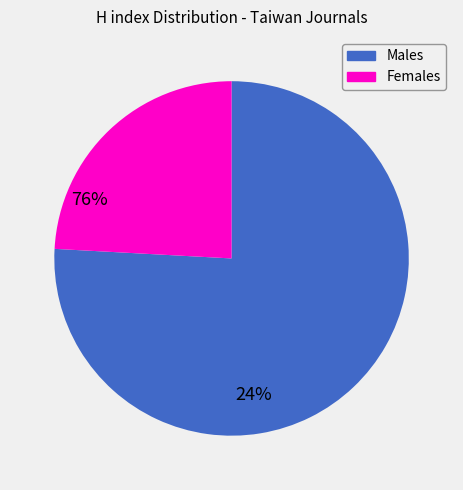

Count the number of slices in the pie.

2